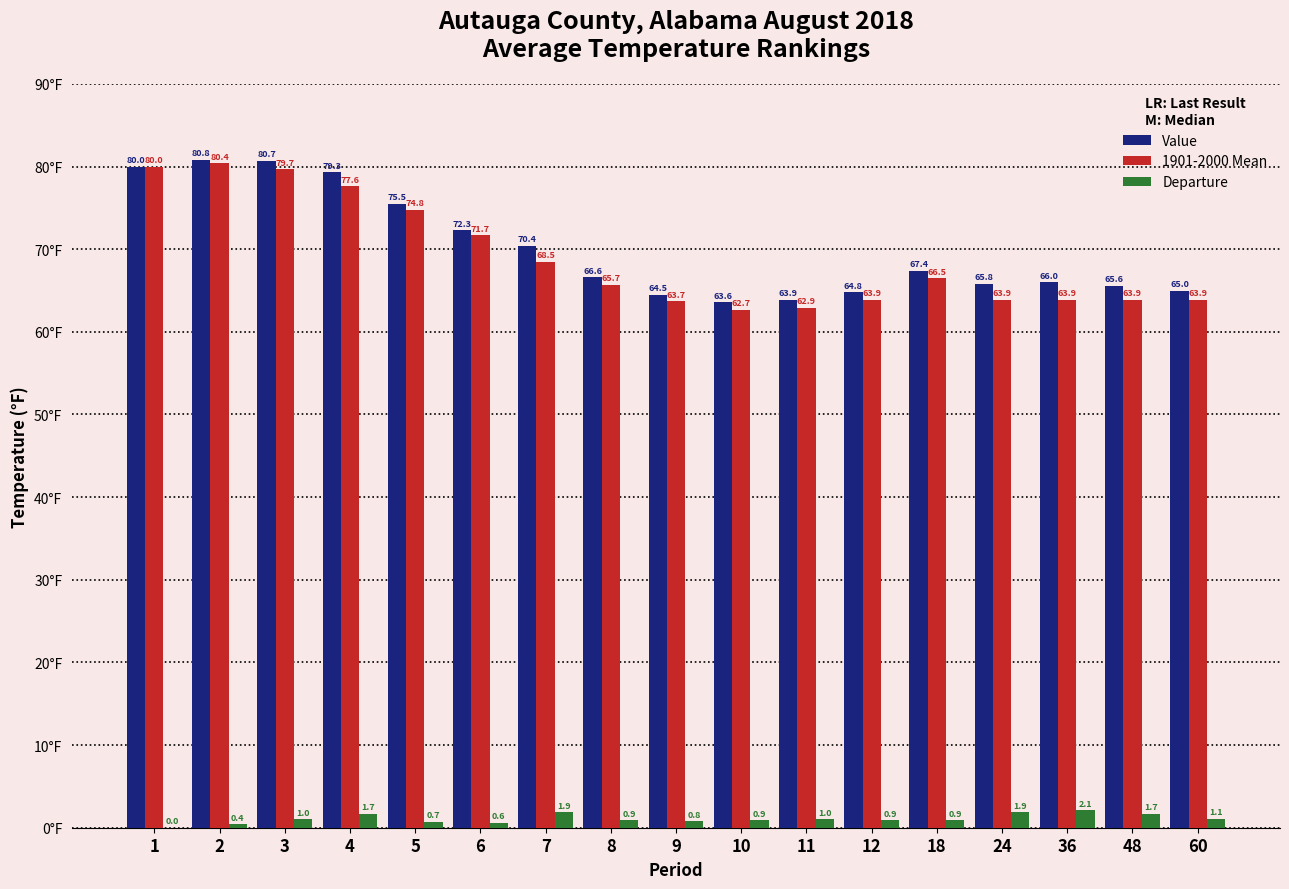

True or false: Value has a value of 35.3 at 6.

False